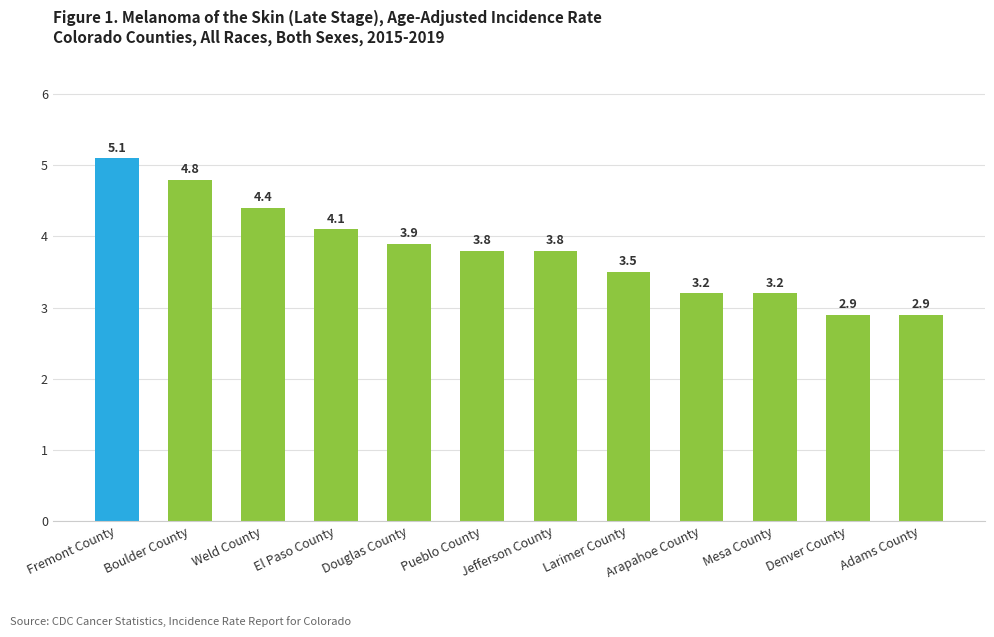

At which label does the data first exceed 3?

Fremont County